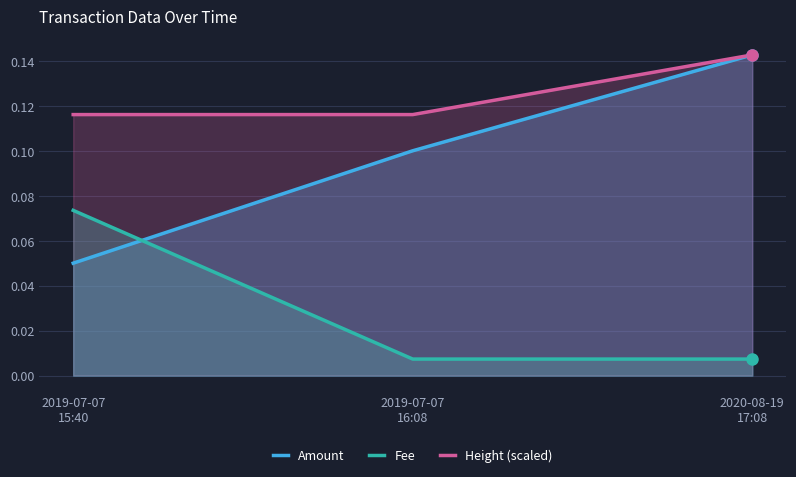

At 2020-08-19
17:08, list the series in order from largest to smallest.

Amount, Height (scaled), Fee